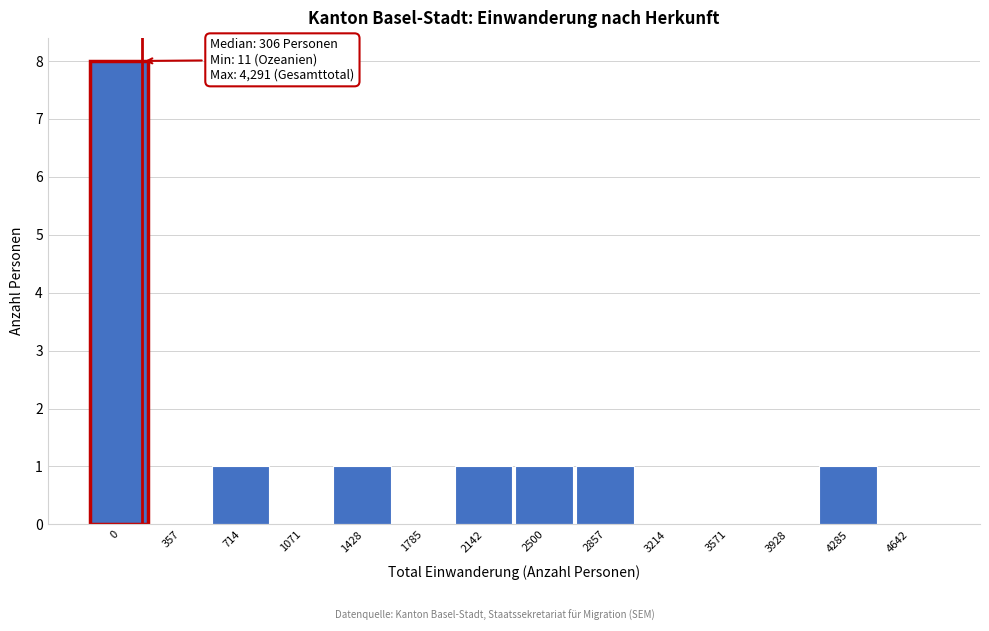

Reading right to left, what are all the values shown in this chart?

4642=0	4285=1	3928=0	3571=0	3214=0	2857=1	2500=1	2142=1	1785=0	1428=1	1071=0	714=1	357=0	0=8